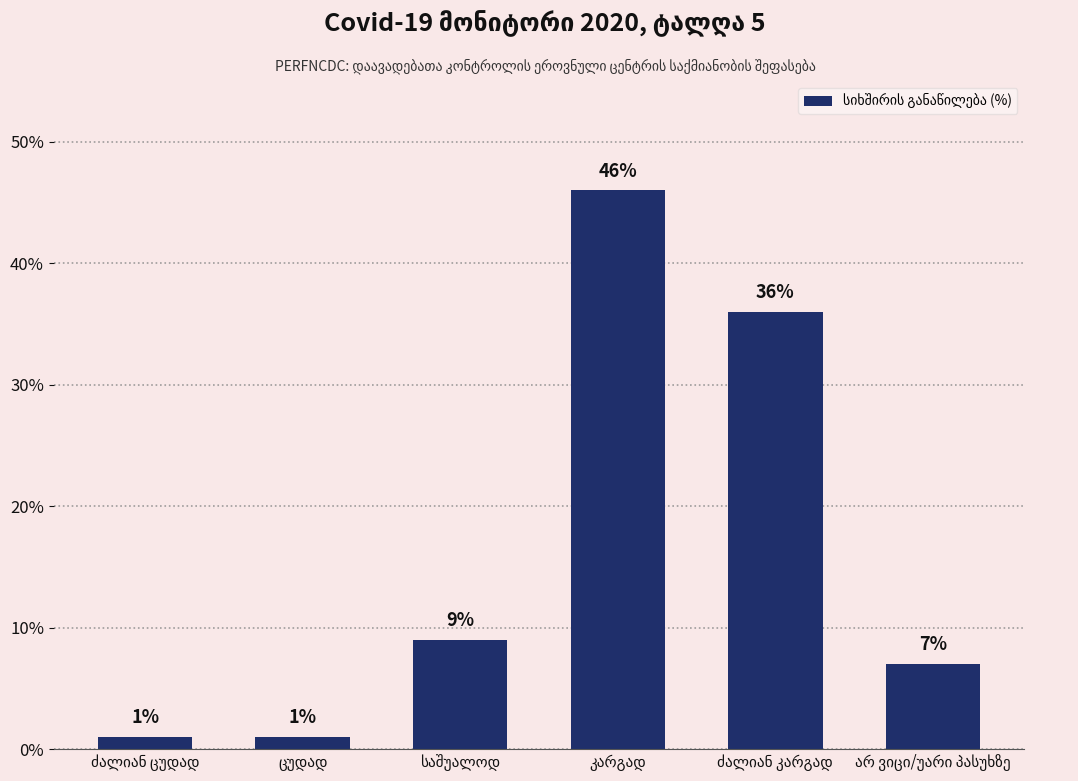

How many values are between 1 and 36?

5